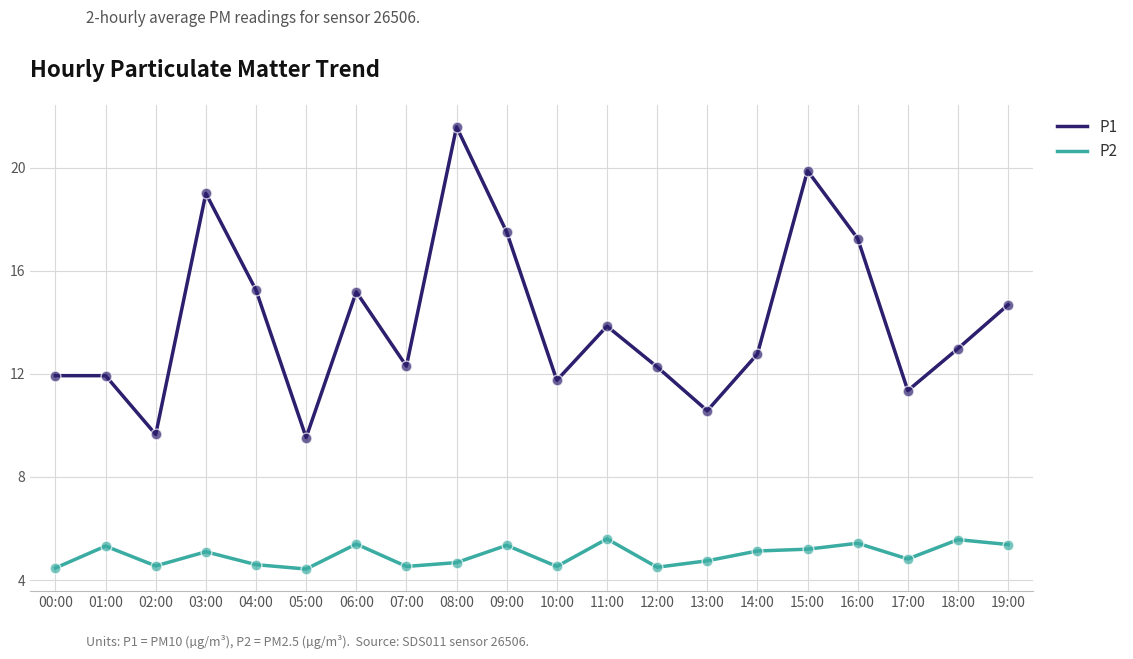

What is the total value across all series at 14:00?

17.9